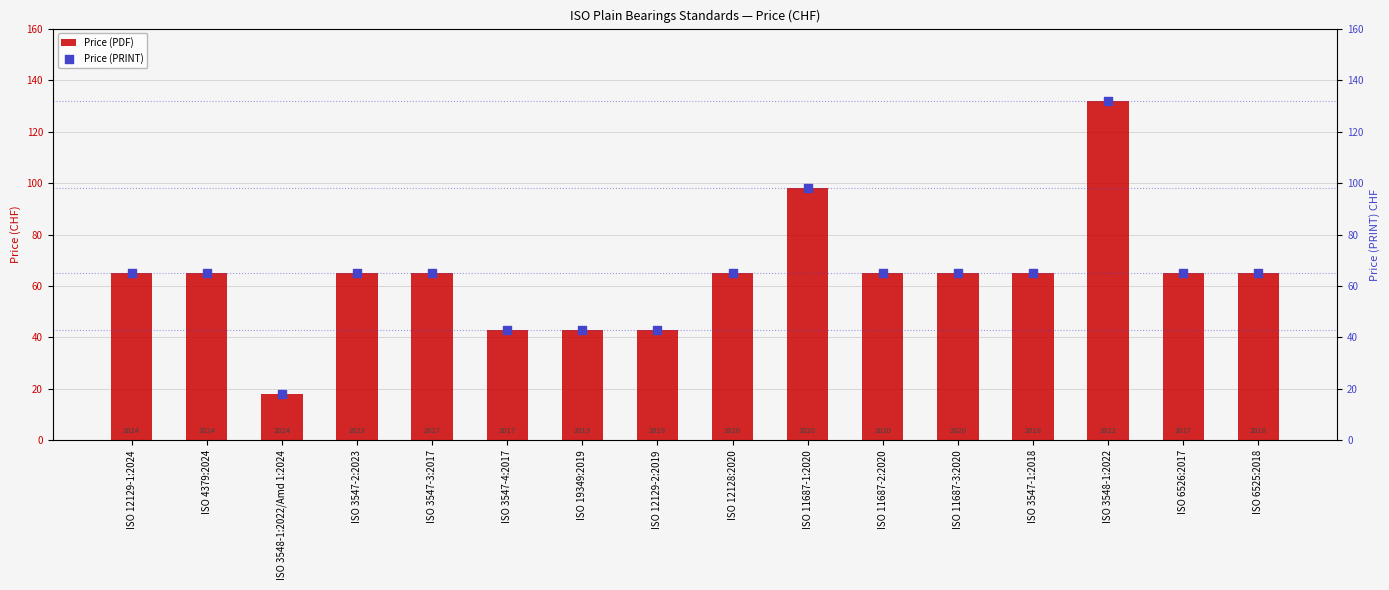

At which category is the sum across all series the highest?

ISO 3548-1:2022